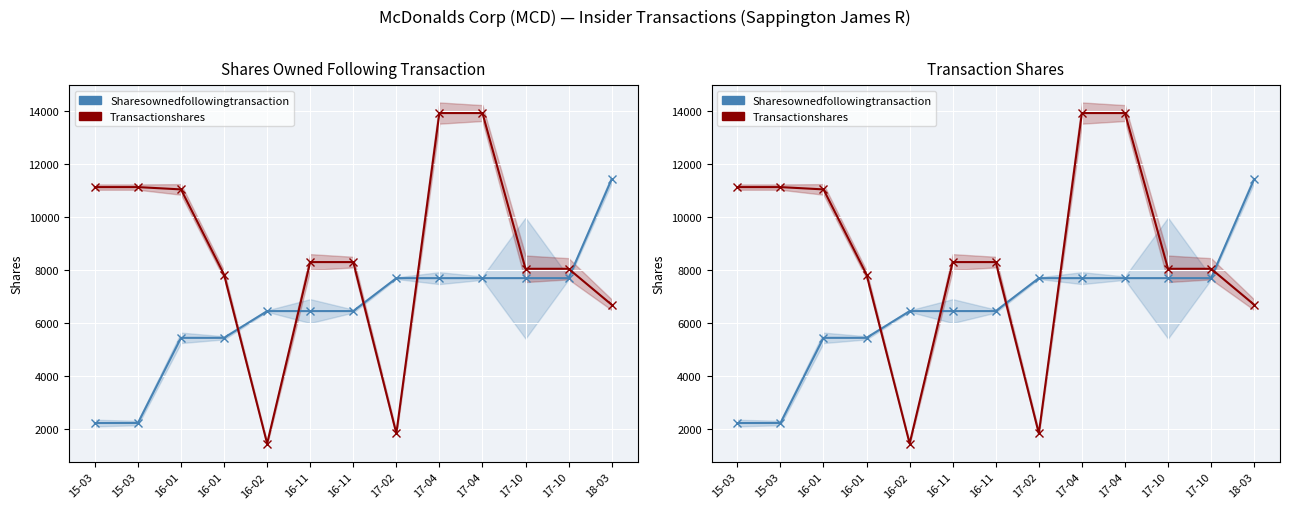

Which series ends up on top after the final intersection of Transactionshares and Sharesownedfollowingtransaction?

Sharesownedfollowingtransaction